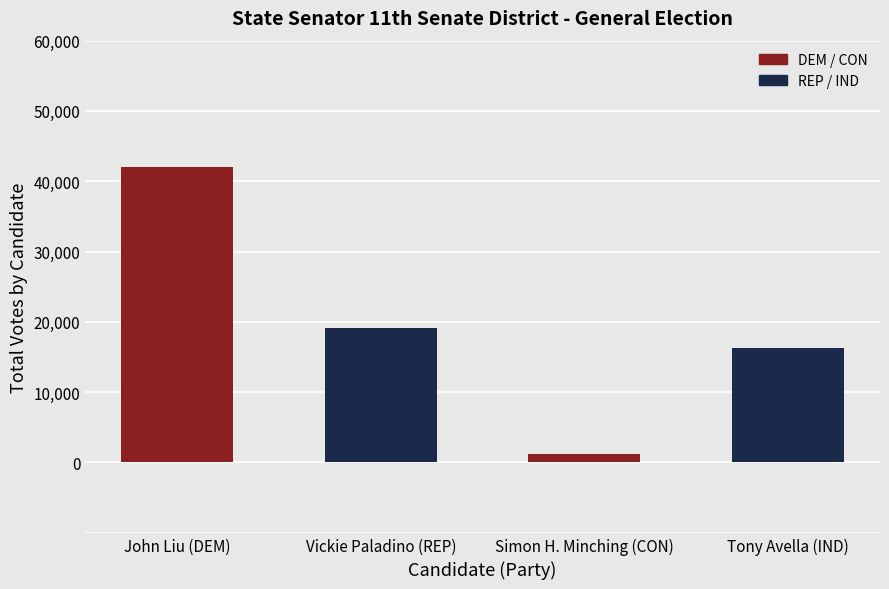

True or false: the data shows 58518 at John Liu (DEM).

False